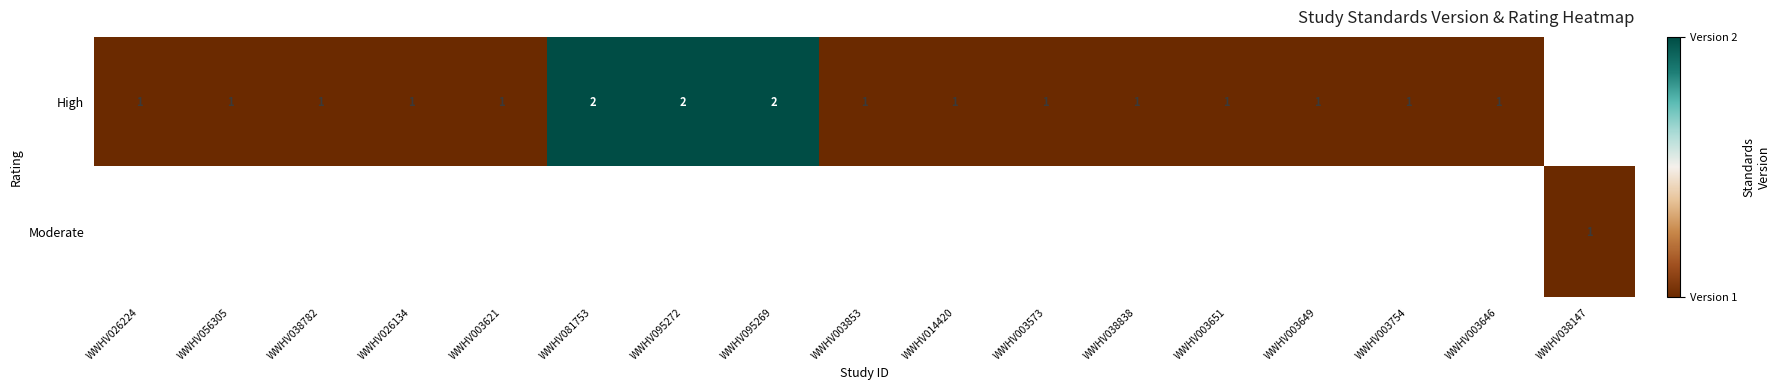

Is it true that High equals 1 at WWHV026224?

True